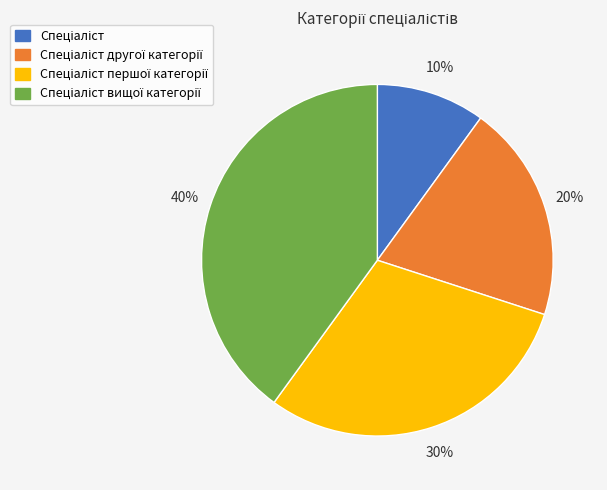

To the nearest percent, what is the difference between the largest and smallest slice percentages?

30%